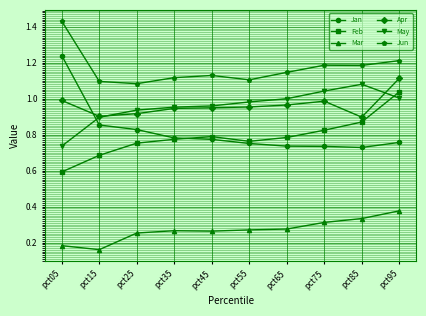

Which series has the largest range (max minus min)?

Jan